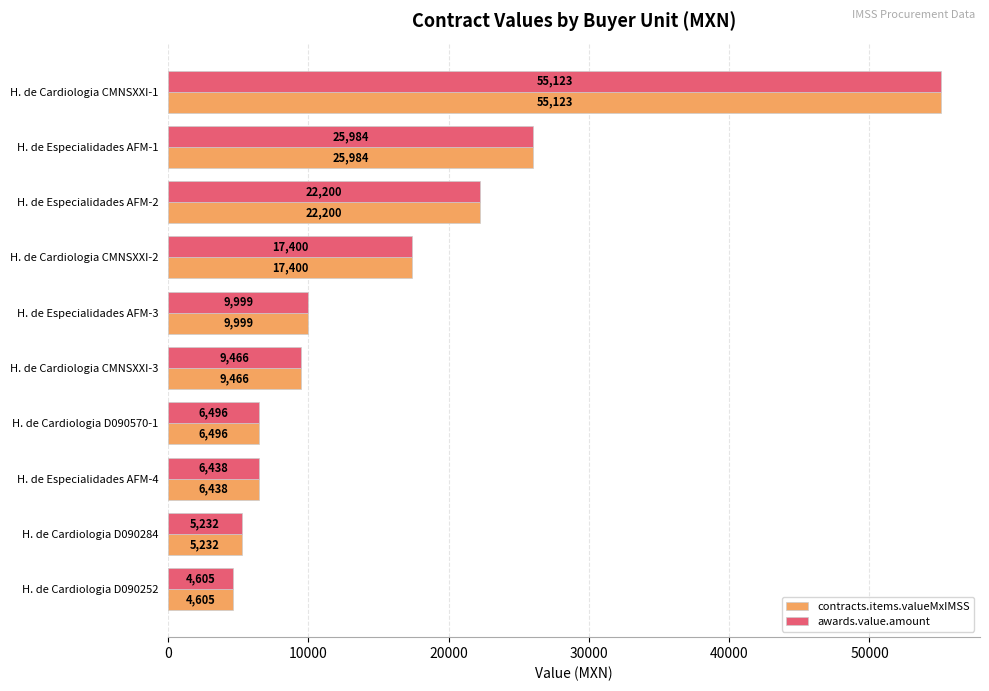

What is the total value across all series at H. de Cardiologia D090570-1?

12992.0